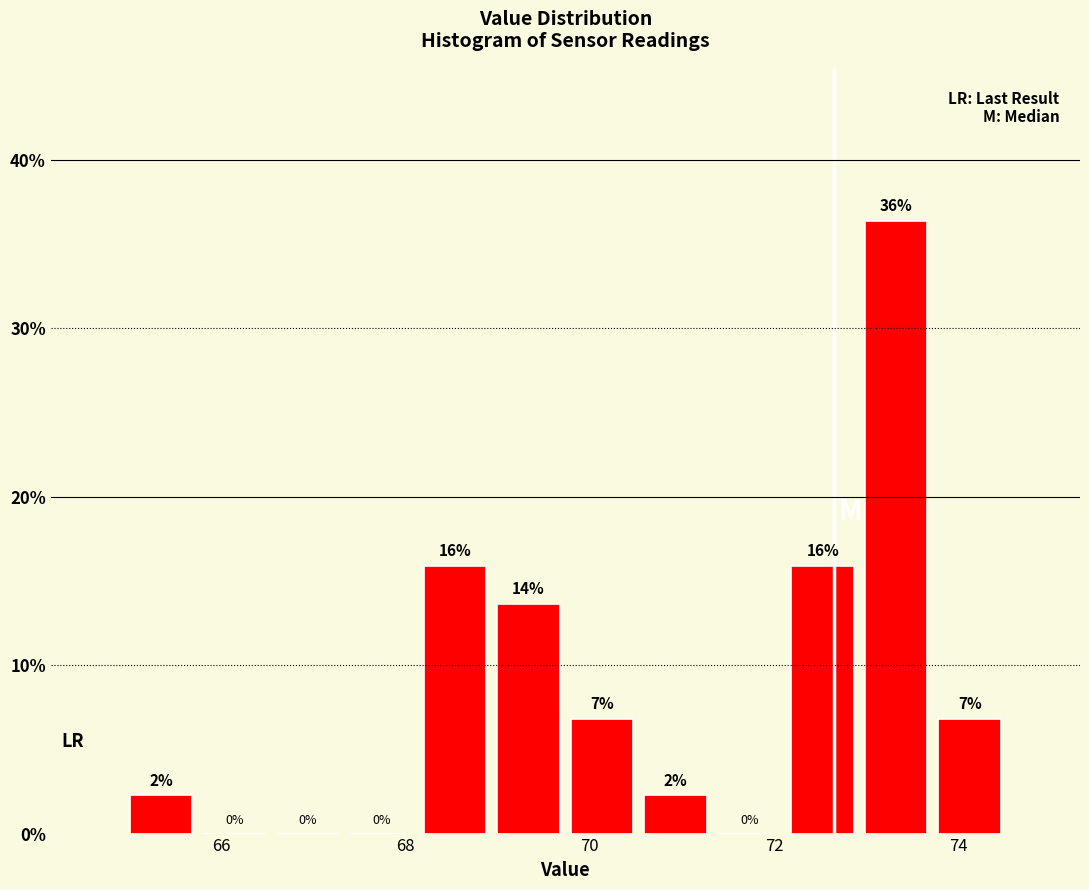

Read against the x-axis, roughly where is the centre of the tallest bar?

73.4